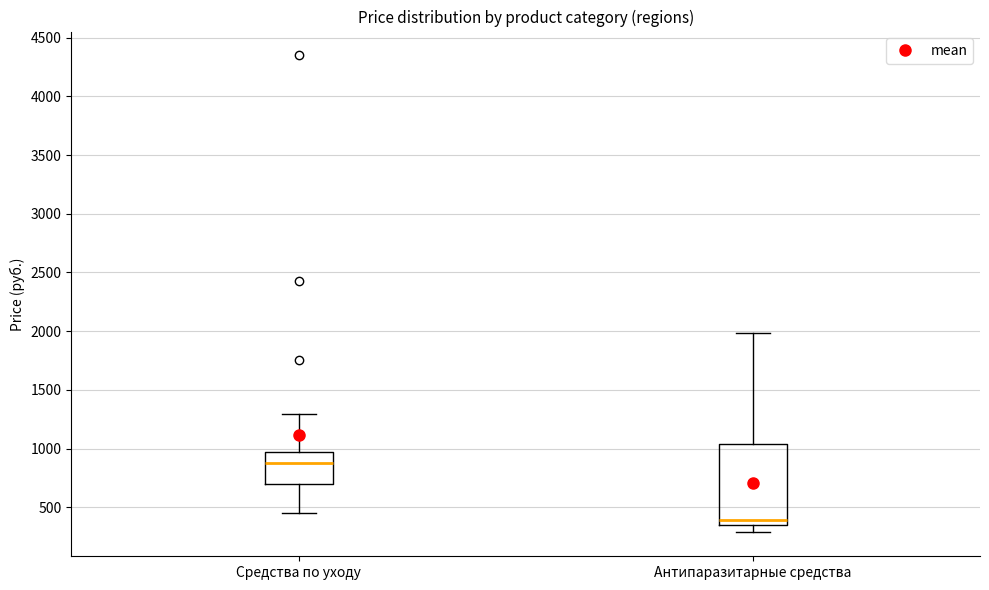

Reading left to right, transcribe this box plot: for each box, give where its median line is, the range the box spans, and where its two whiskers end, as read against the y-axis. The values are not printed on the chart, so give them approximately, as read against the axis.

Средства по уходу: median 850, box 700 to 950, whiskers 450 to 1300
Антипаразитарные средства: median 400, box 350 to 1050, whiskers 300 to 2000